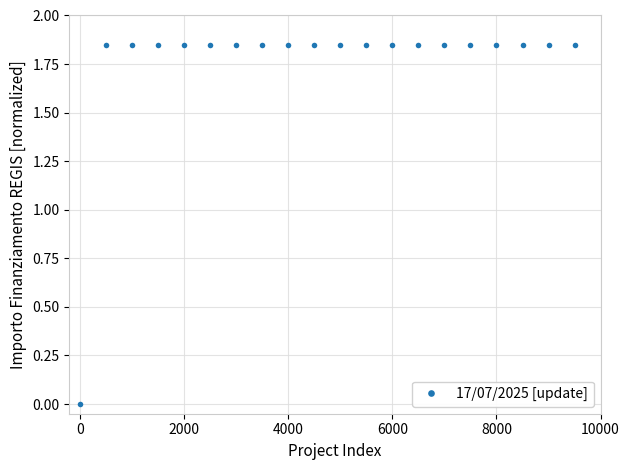

How many positive values are there?

19